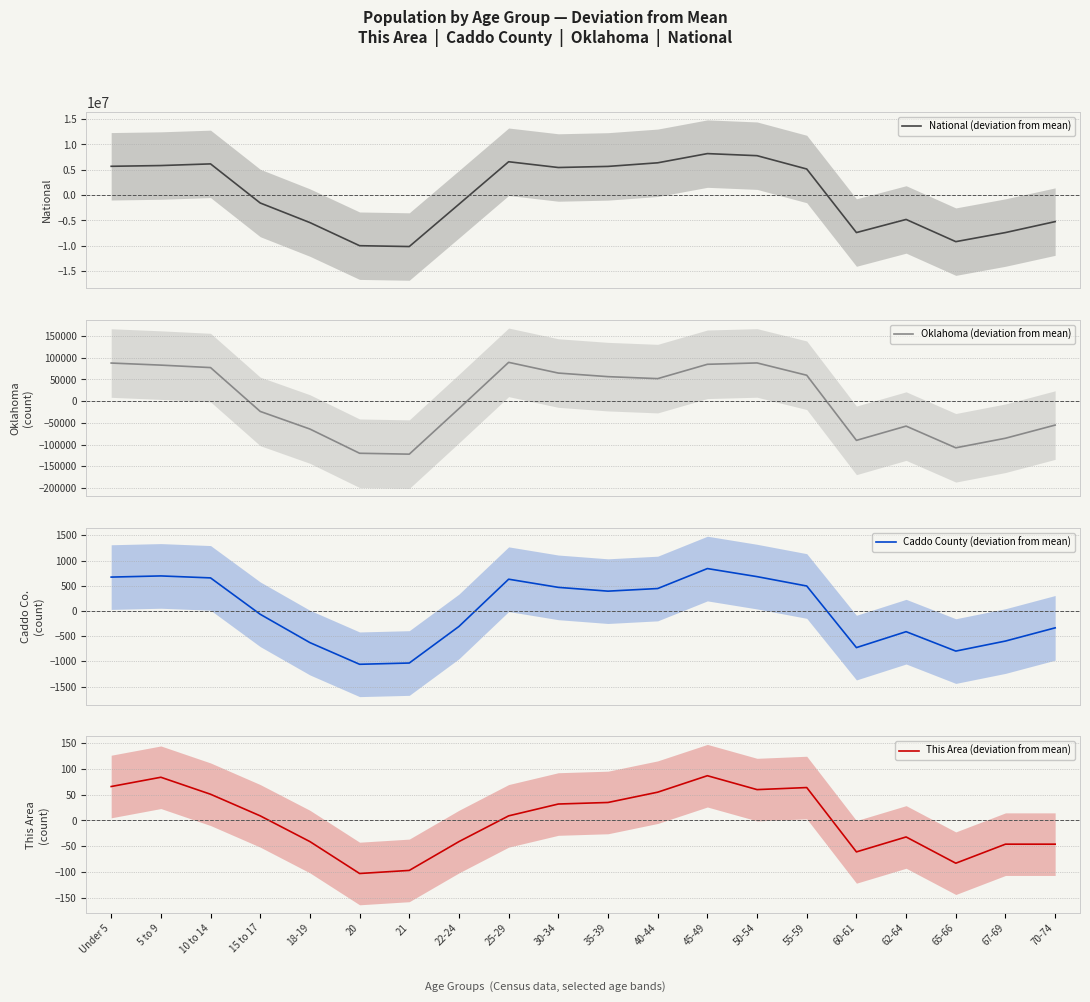

Where is Caddo County (deviation from mean) nearest to the value -109?

15 to 17